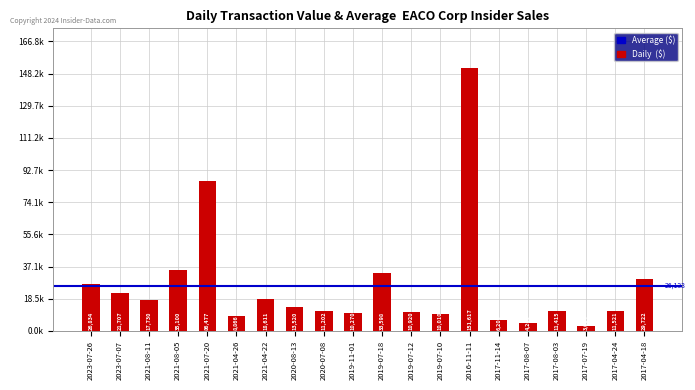

List the labels in order of value, smallest first.

2017-07-19, 2017-08-07, 2017-11-14, 2021-04-26, 2019-07-10, 2019-11-01, 2019-07-12, 2020-07-08, 2017-08-03, 2017-04-24, 2020-08-13, 2021-08-11, 2021-04-22, 2023-07-07, 2023-07-26, 2017-04-18, 2019-07-18, 2021-08-05, 2021-07-20, 2016-11-11